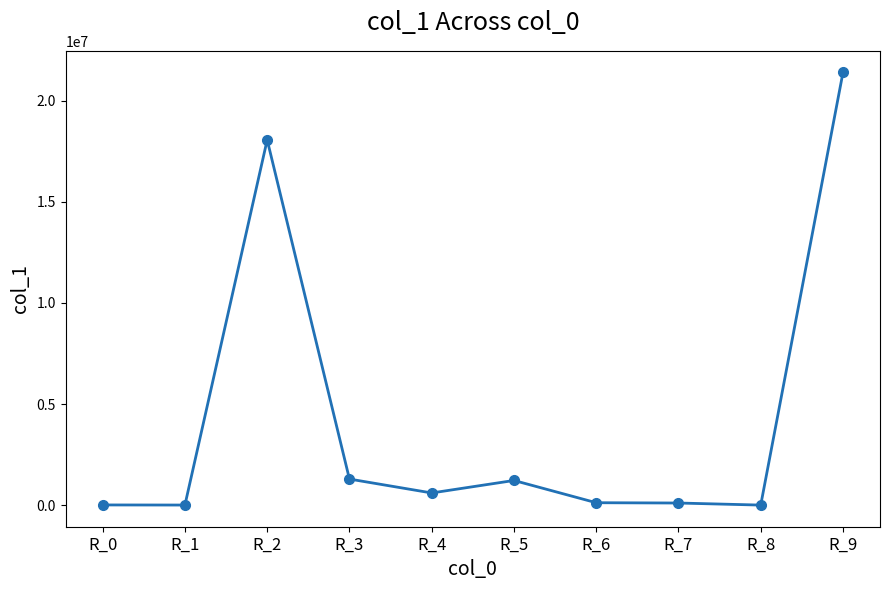

How many lines are shown in the chart?

1